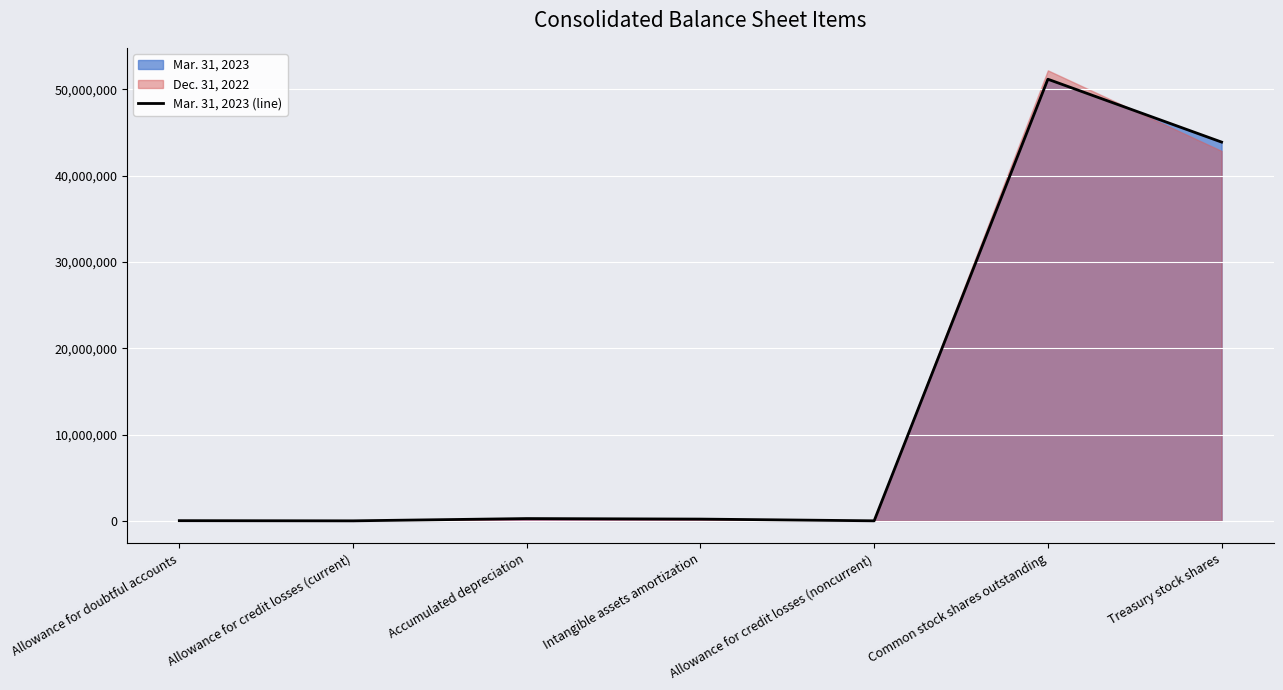

What is the greatest value displayed?

51174432